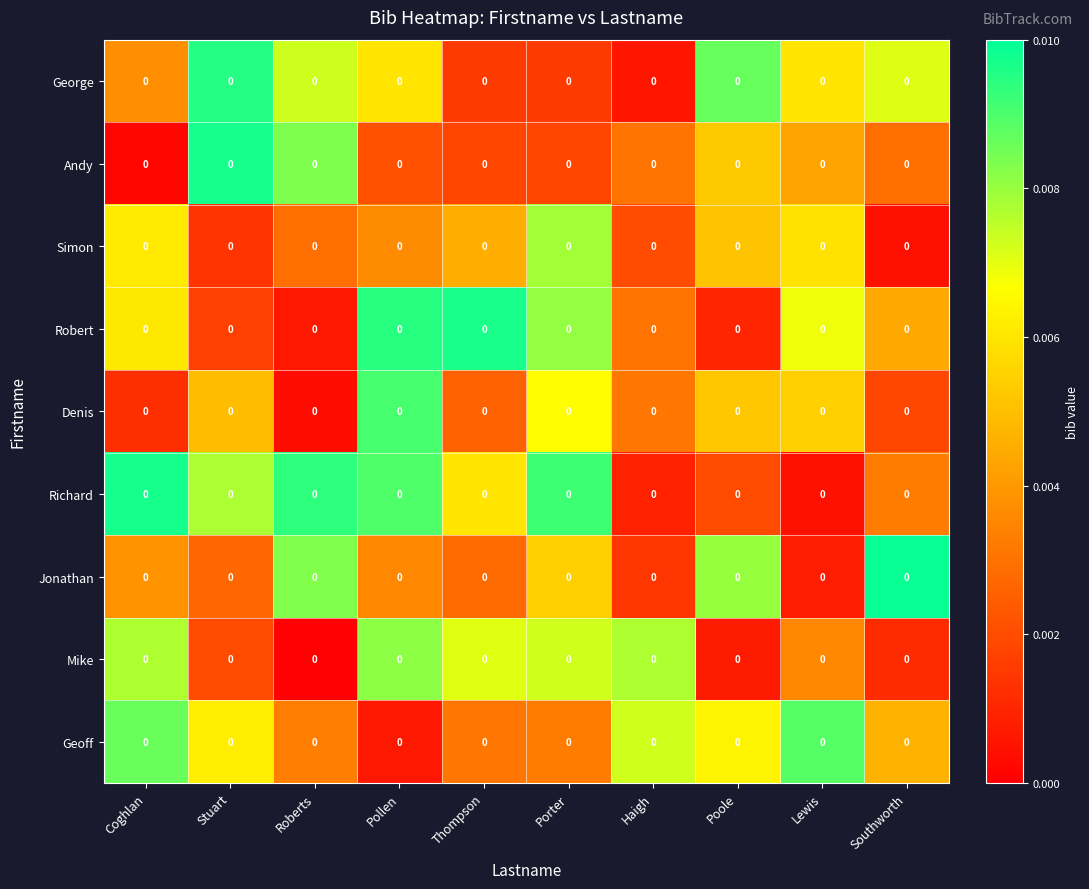

Which category has the highest value in the Mike series?

Pollen